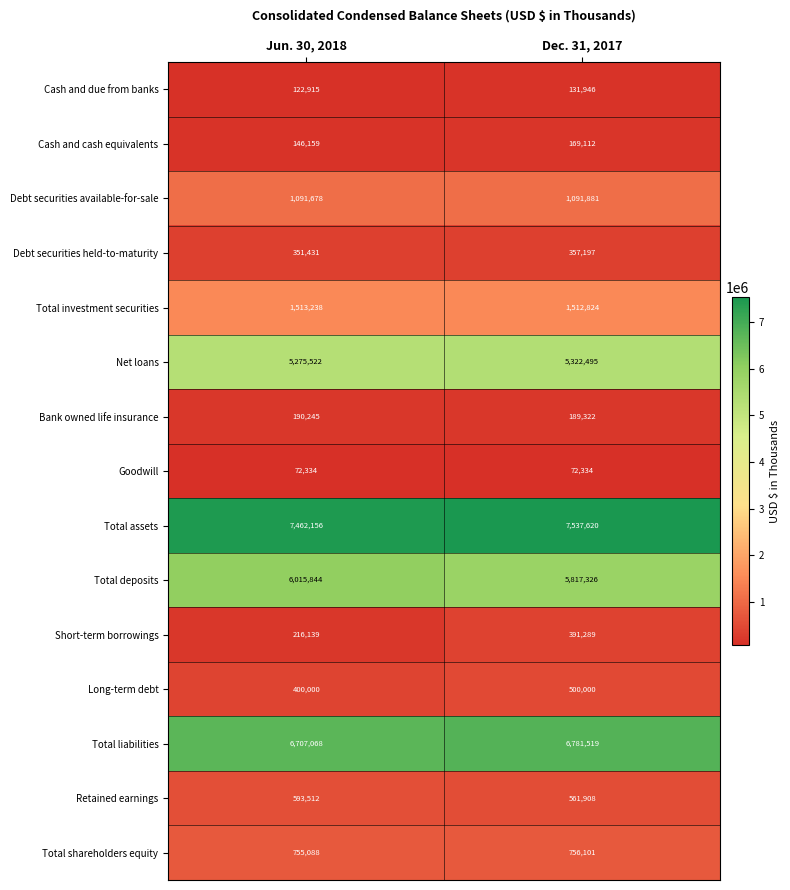

What is the difference between the Short-term borrowings values at Jun. 30, 2018 and Dec. 31, 2017?

175150